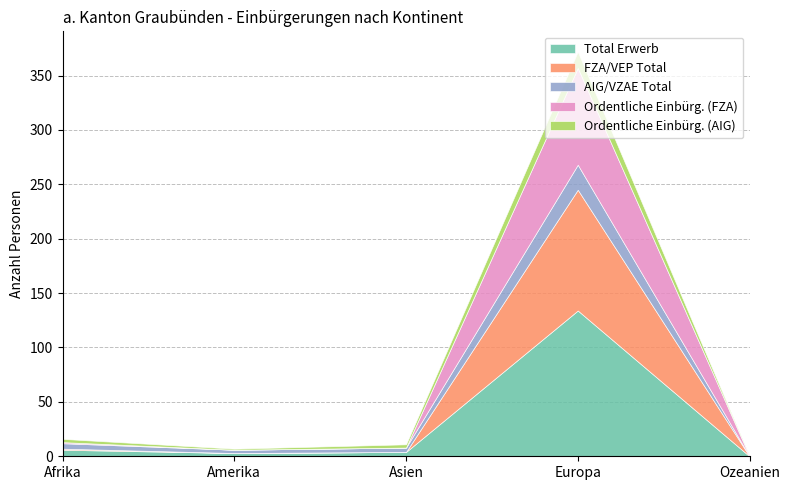

At which label does FZA/VEP Total reach its minimum?

Amerika